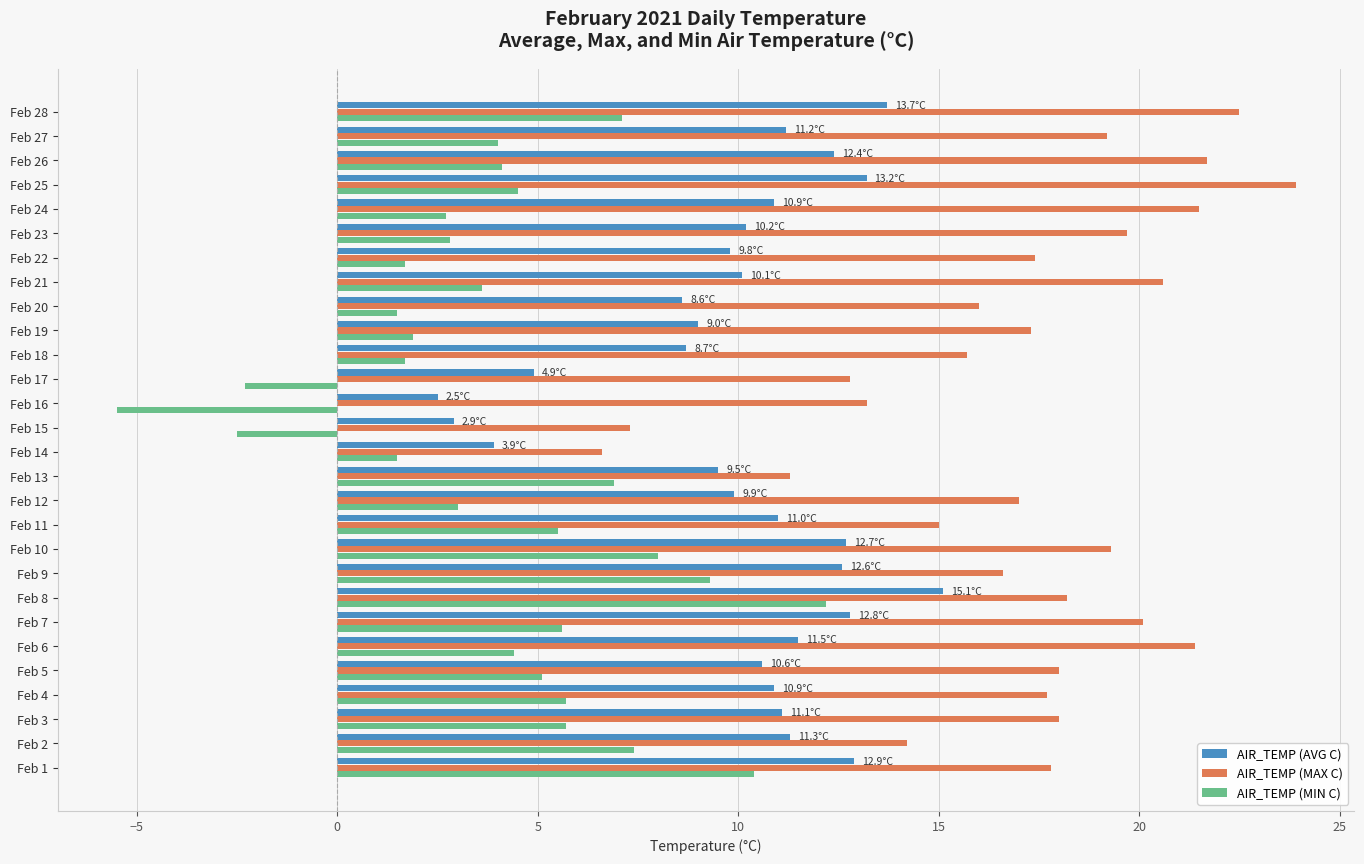

At which category is the sum across all series the highest?

Feb 8